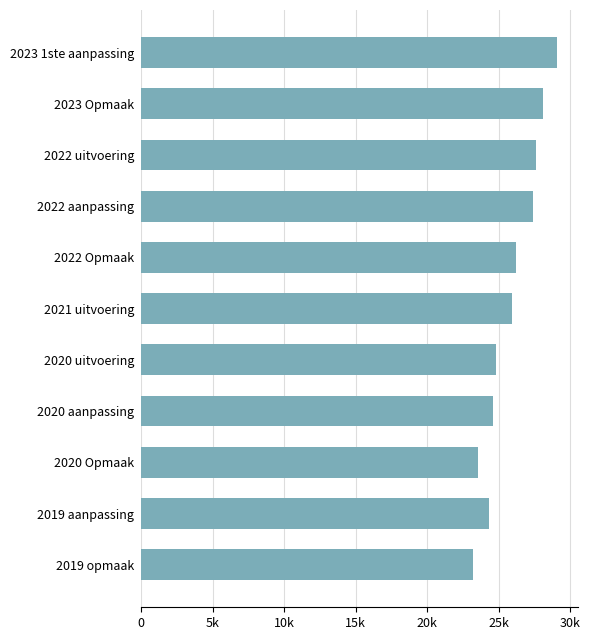

What is the greatest value displayed?

29083